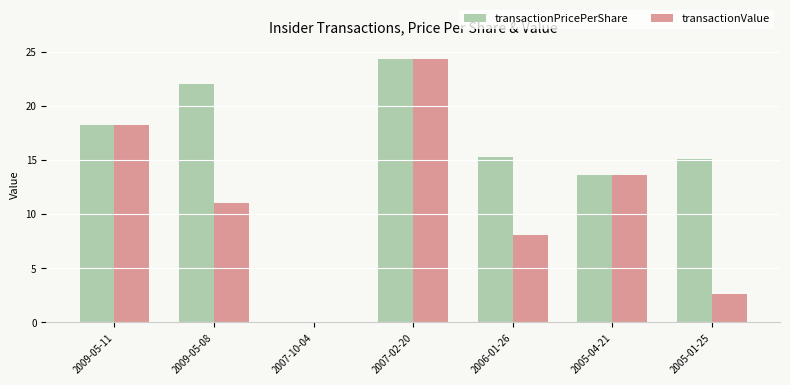

True or false: transactionValue has a value of 7.1 at 2005-04-21.

False